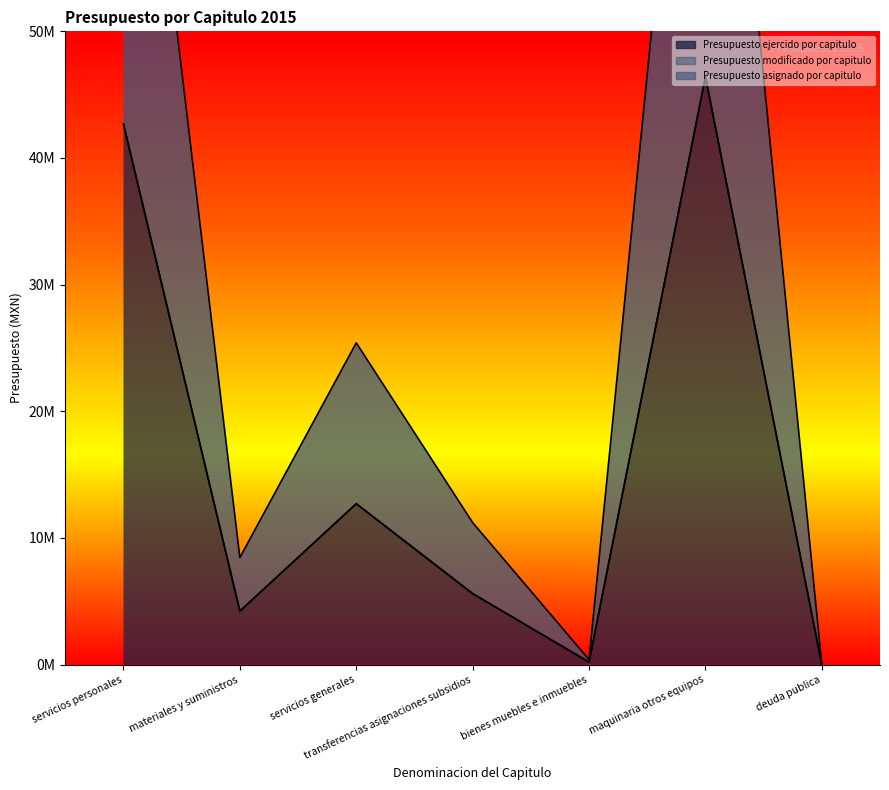

List the series in order of their peak value, lowest first.

Presupuesto asignado por capitulo, Presupuesto ejercido por capitulo